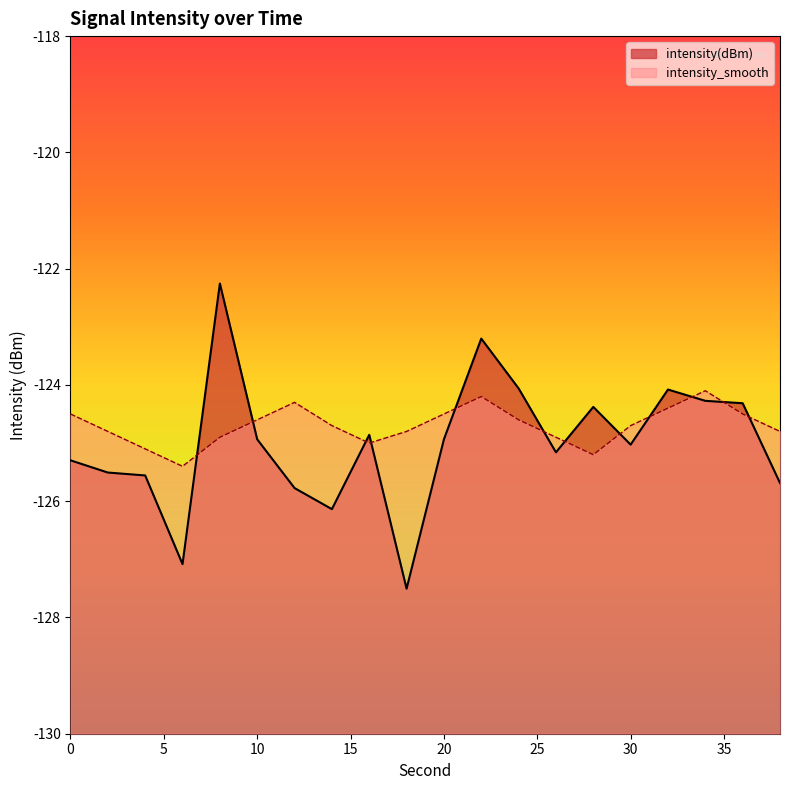

What is the difference between the second highest and minimum values in the intensity(dBm) series?

4.3